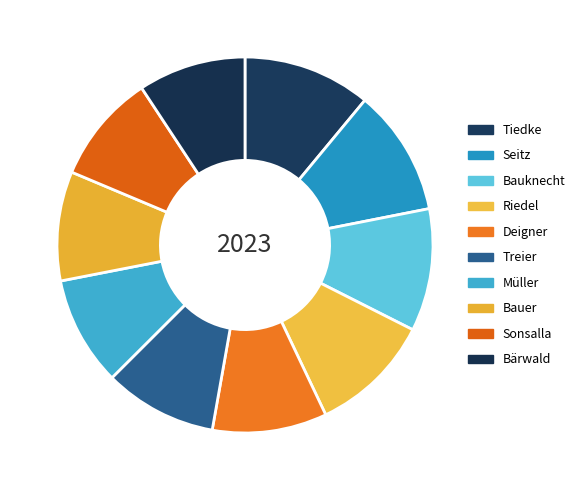

True or false: Treier accounts for 19% of the total.

False